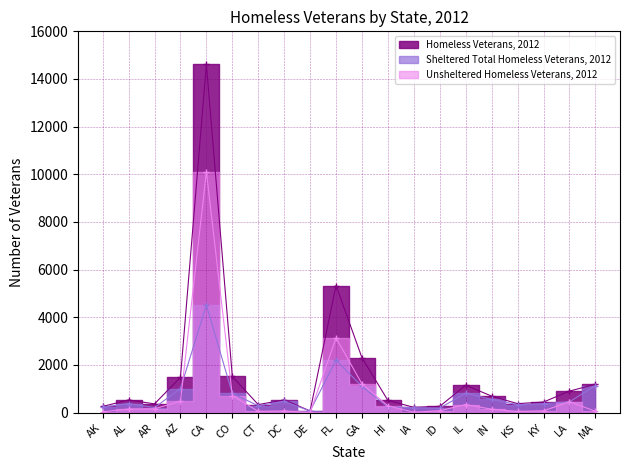

Which label corresponds to the largest value in the chart?

CA